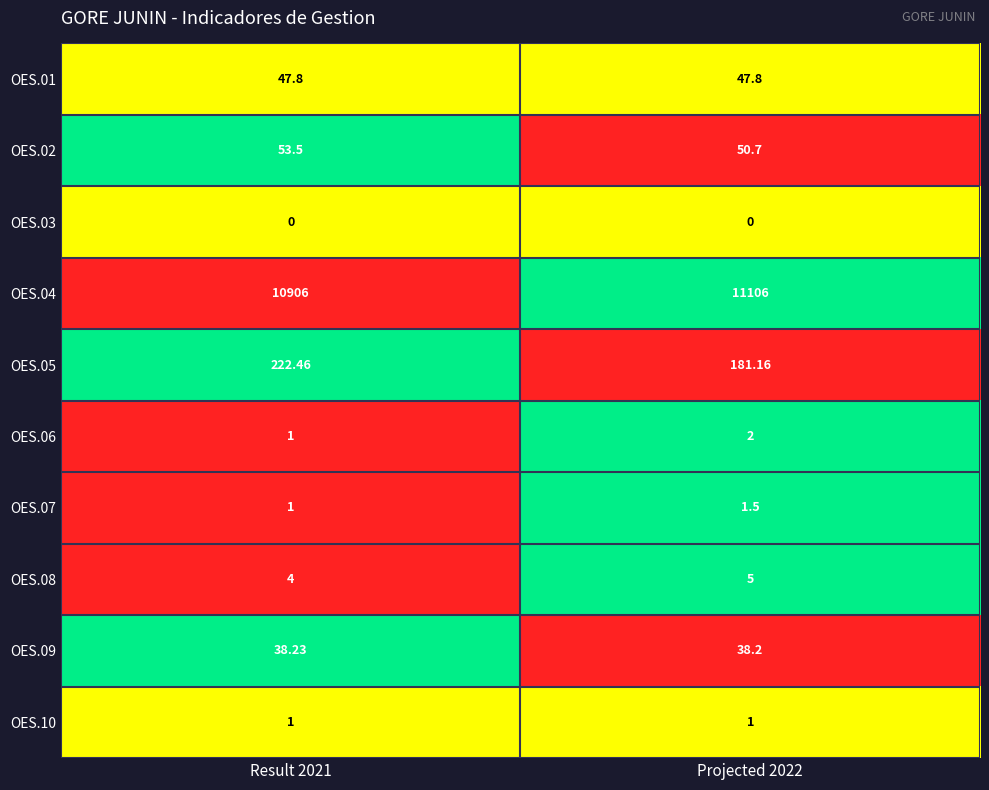

Is the value of OES.01 at Result 2021 greater than the value of OES.07 at Projected 2022?

Yes